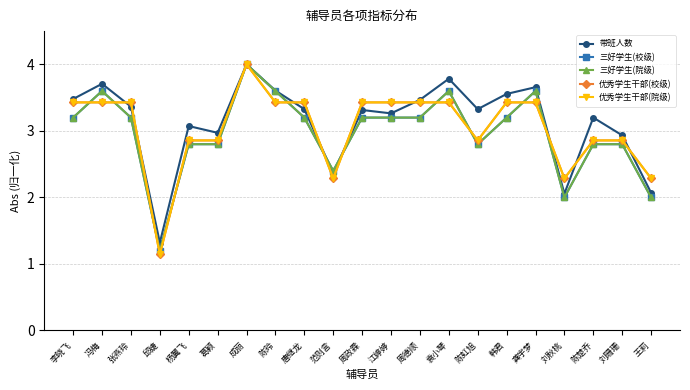

Does the chart have visible grid lines?

Yes